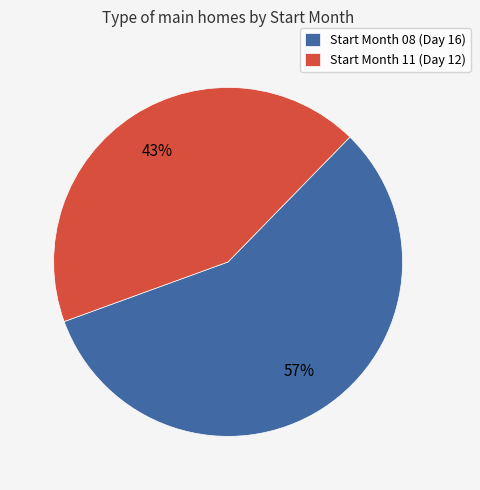

Is it true that Start Month 08 (Day 16) is 57% of the pie?

True